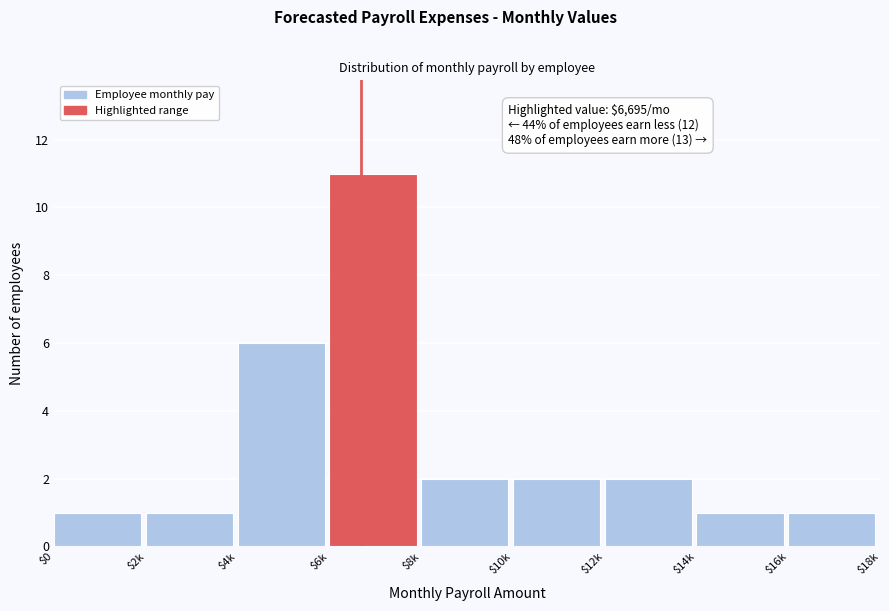

Reading left to right, extract all data points from this chart.

1	1	6	11	2	2	2	1	1